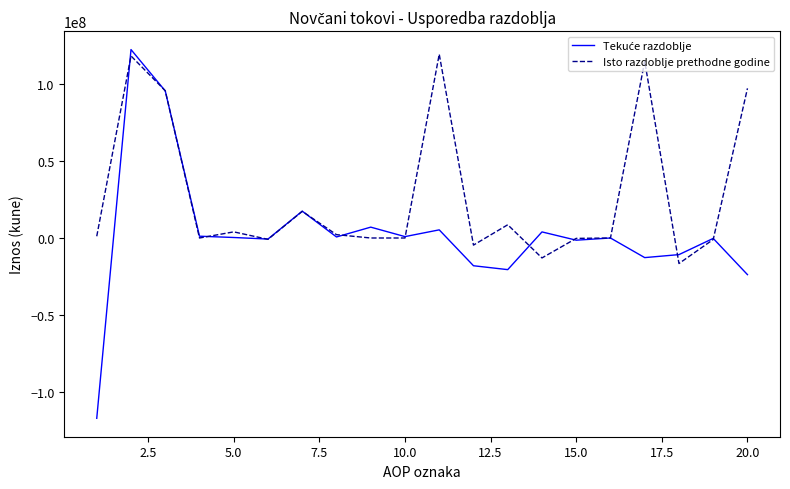

How many lines are shown in the chart?

2